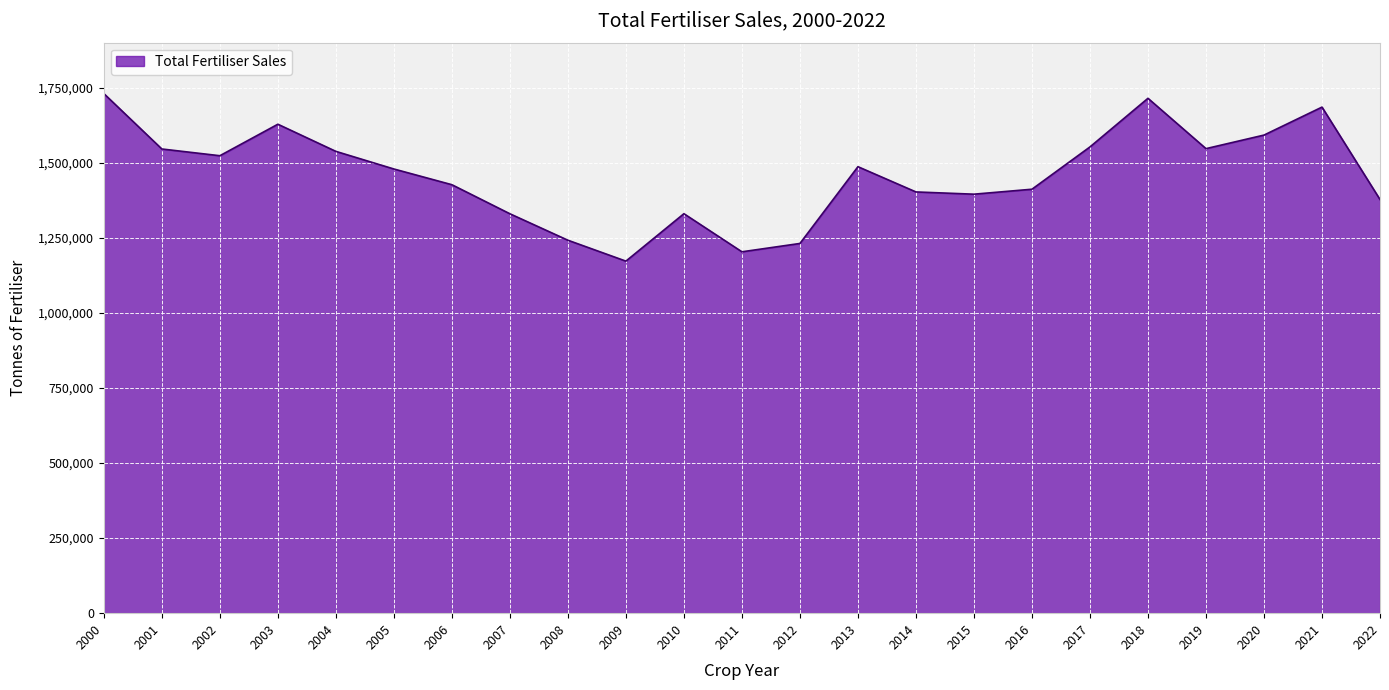

How many distinct data groups are displayed?

1